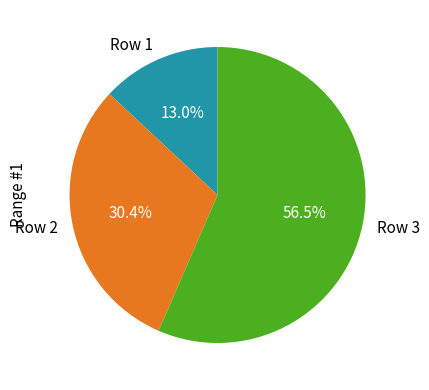

The Row 1 slice represents 13% of the pie. True or false?

True